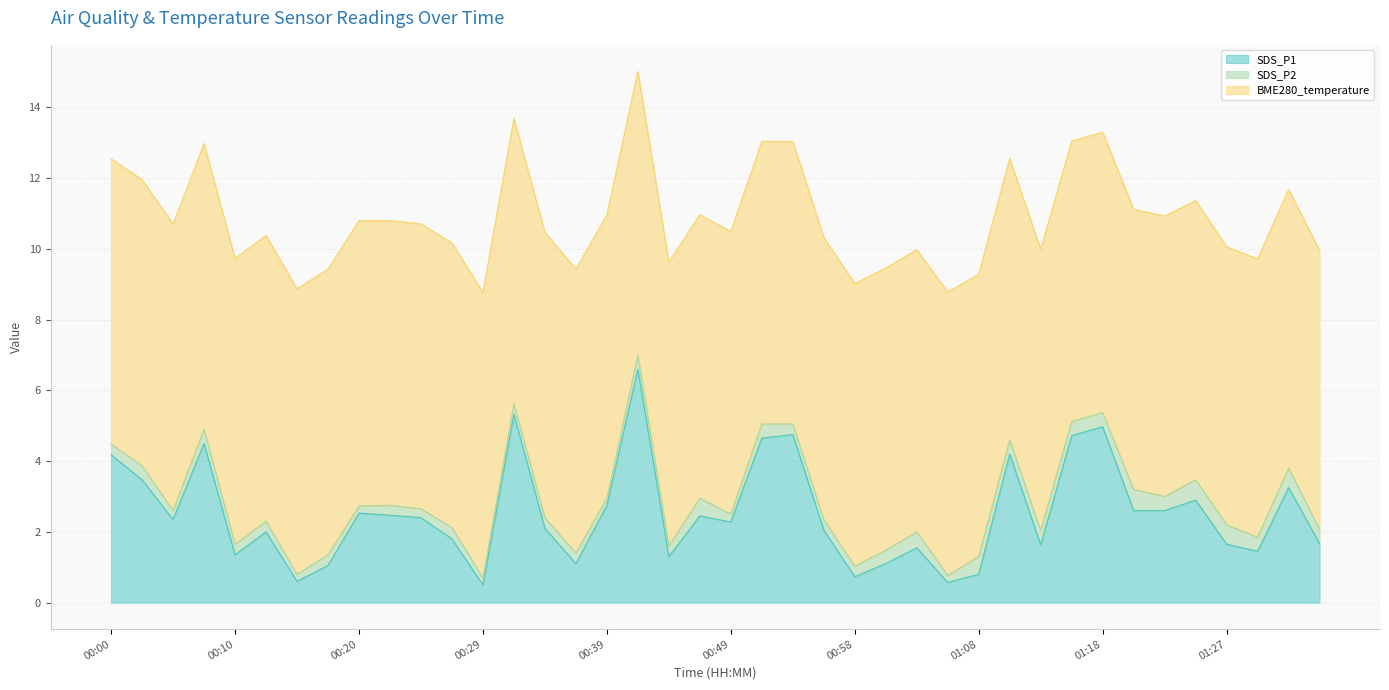

At which category is the sum across all series the highest?

00:41